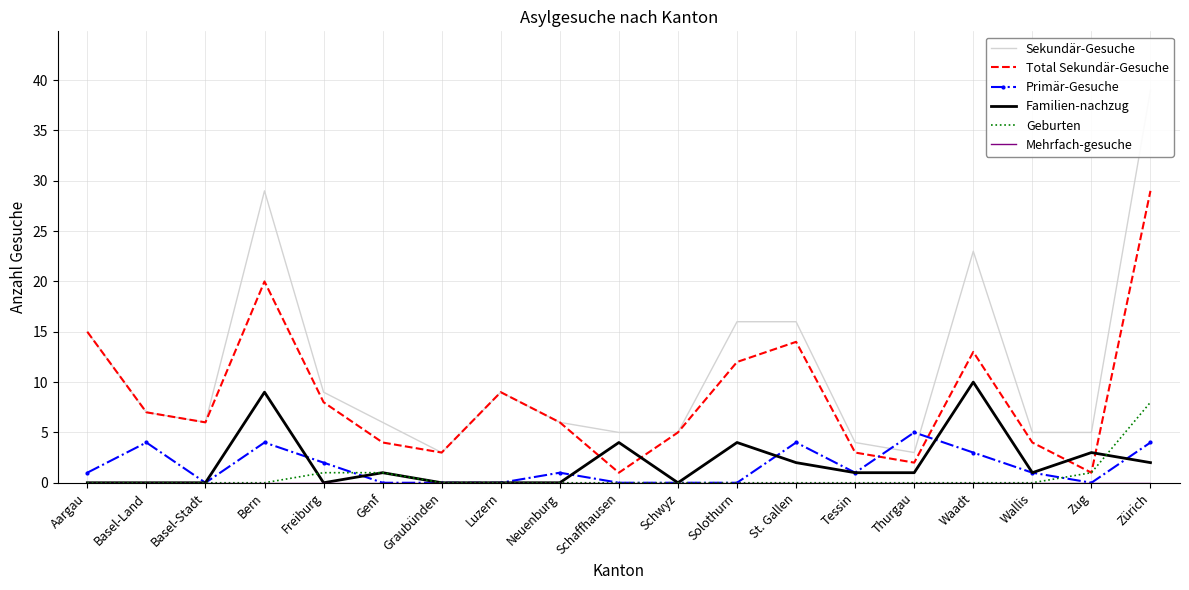

Reading left to right, extract all data points from this chart.

Sekundär-Gesuche: Aargau=15	Basel-Land=7	Basel-Stadt=6	Bern=29	Freiburg=9	Genf=6	Graubünden=3	Luzern=9	Neuenburg=6	Schaffhausen=5	Schwyz=5	Solothurn=16	St. Gallen=16	Tessin=4	Thurgau=3	Waadt=23	Wallis=5	Zug=5	Zürich=39
Total Sekundär-Gesuche: Aargau=15	Basel-Land=7	Basel-Stadt=6	Bern=20	Freiburg=8	Genf=4	Graubünden=3	Luzern=9	Neuenburg=6	Schaffhausen=1	Schwyz=5	Solothurn=12	St. Gallen=14	Tessin=3	Thurgau=2	Waadt=13	Wallis=4	Zug=1	Zürich=29
Primär-Gesuche: Aargau=1	Basel-Land=4	Basel-Stadt=0	Bern=4	Freiburg=2	Genf=0	Graubünden=0	Luzern=0	Neuenburg=1	Schaffhausen=0	Schwyz=0	Solothurn=0	St. Gallen=4	Tessin=1	Thurgau=5	Waadt=3	Wallis=1	Zug=0	Zürich=4
Familien-nachzug: Aargau=0	Basel-Land=0	Basel-Stadt=0	Bern=9	Freiburg=0	Genf=1	Graubünden=0	Luzern=0	Neuenburg=0	Schaffhausen=4	Schwyz=0	Solothurn=4	St. Gallen=2	Tessin=1	Thurgau=1	Waadt=10	Wallis=1	Zug=3	Zürich=2
Geburten: Aargau=0	Basel-Land=0	Basel-Stadt=0	Bern=0	Freiburg=1	Genf=1	Graubünden=0	Luzern=0	Neuenburg=0	Schaffhausen=0	Schwyz=0	Solothurn=0	St. Gallen=0	Tessin=0	Thurgau=0	Waadt=0	Wallis=0	Zug=1	Zürich=8
Mehrfach-gesuche: Aargau=0	Basel-Land=0	Basel-Stadt=0	Bern=0	Freiburg=0	Genf=0	Graubünden=0	Luzern=0	Neuenburg=0	Schaffhausen=0	Schwyz=0	Solothurn=0	St. Gallen=0	Tessin=0	Thurgau=0	Waadt=0	Wallis=0	Zug=0	Zürich=0